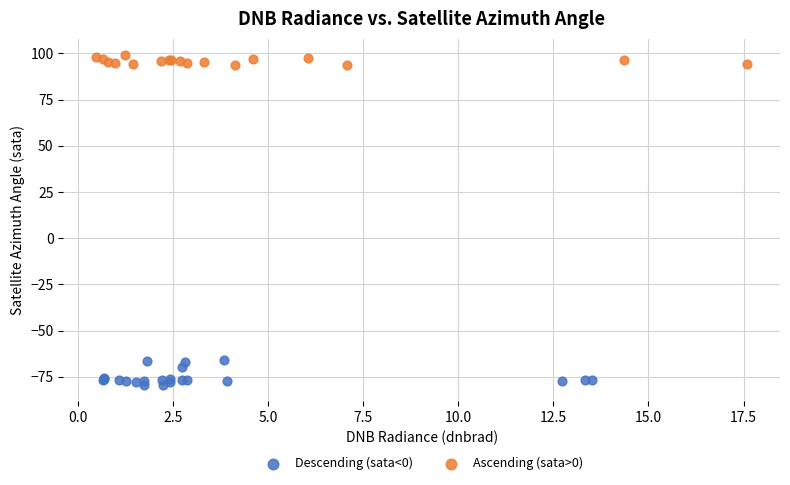

Which series reaches the maximum Y coordinate?

Ascending (sata>0)